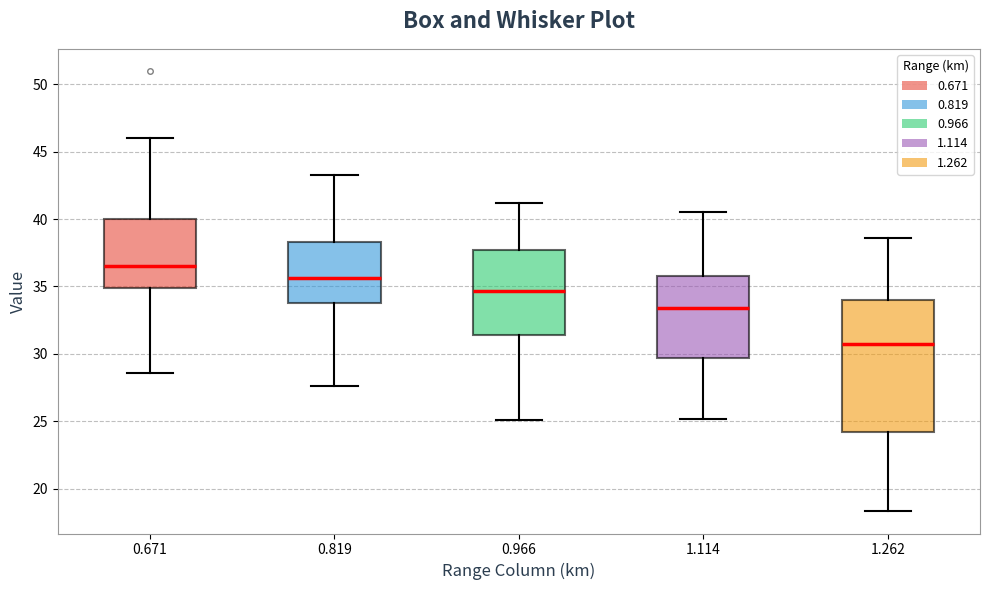

Which box has the lowest median line?

1.262